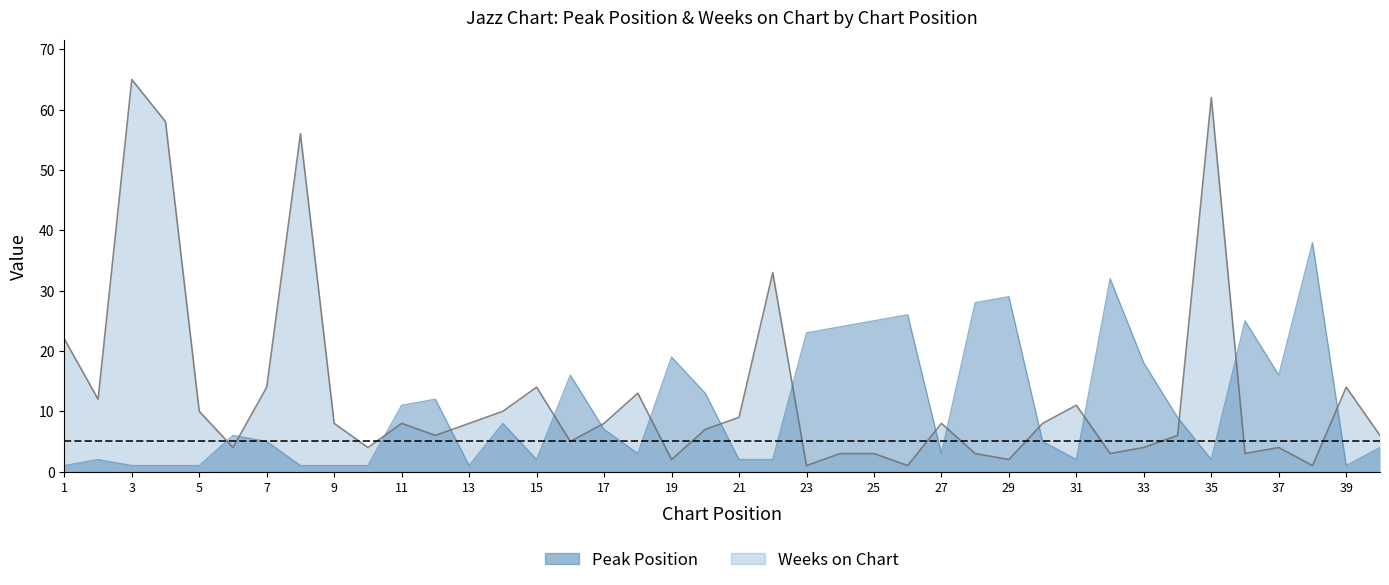

How many series are shown in this chart?

2